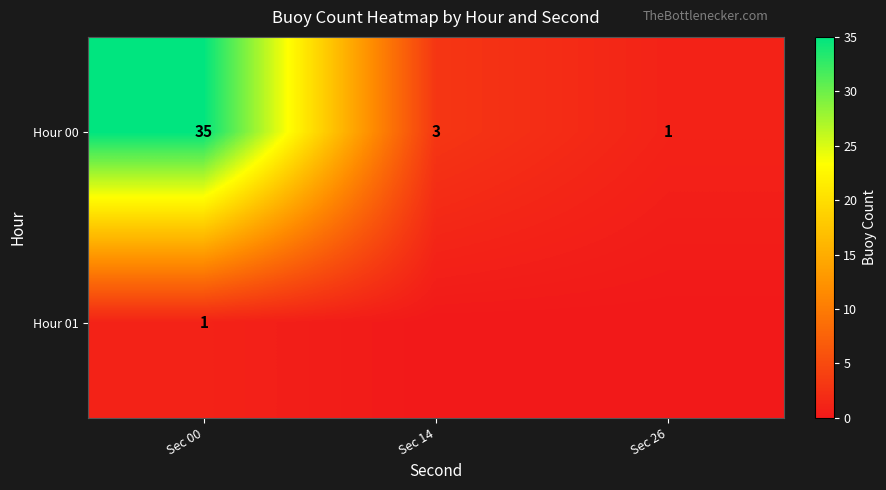

The value of Hour 01 at Sec 00 is 1. True or false?

True